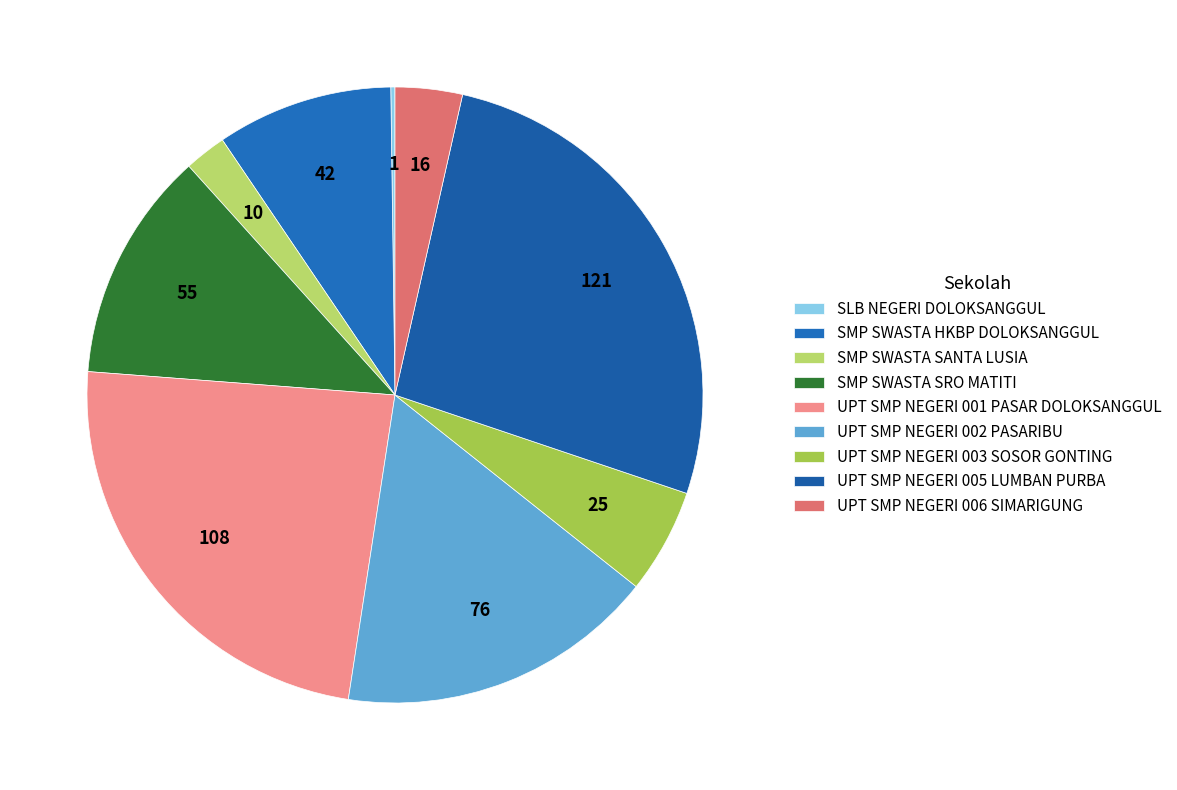

What is the smallest slice in the pie chart?

SLB NEGERI DOLOKSANGGUL